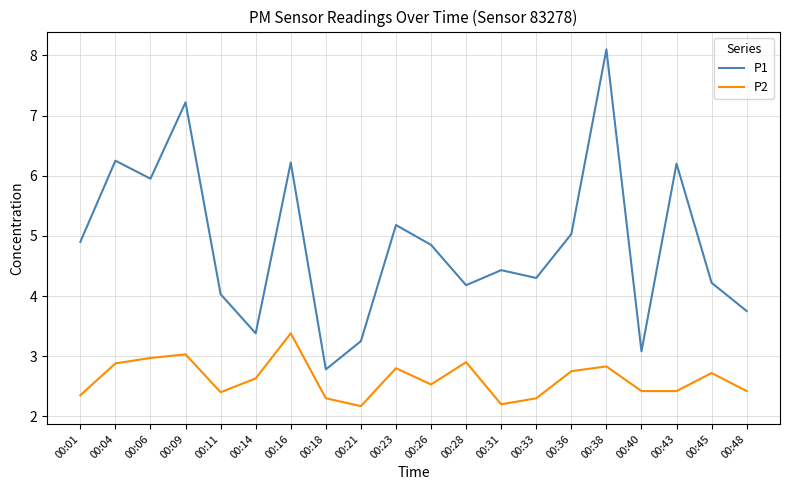

Rank the series by their maximum value, from highest to lowest.

P1, P2